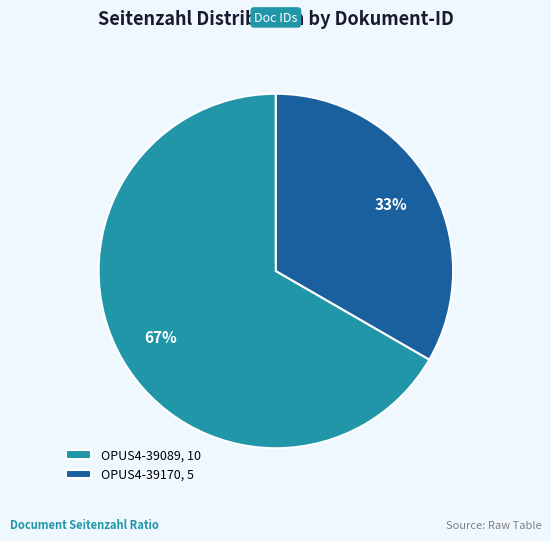

Count the number of slices in the pie.

2